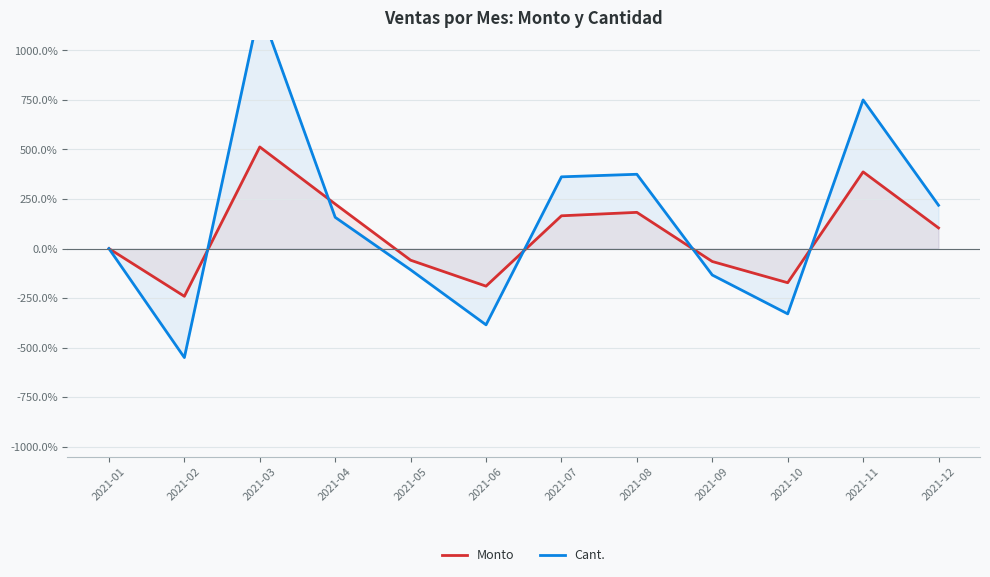

Where is the first local minimum for Monto?

2021-02